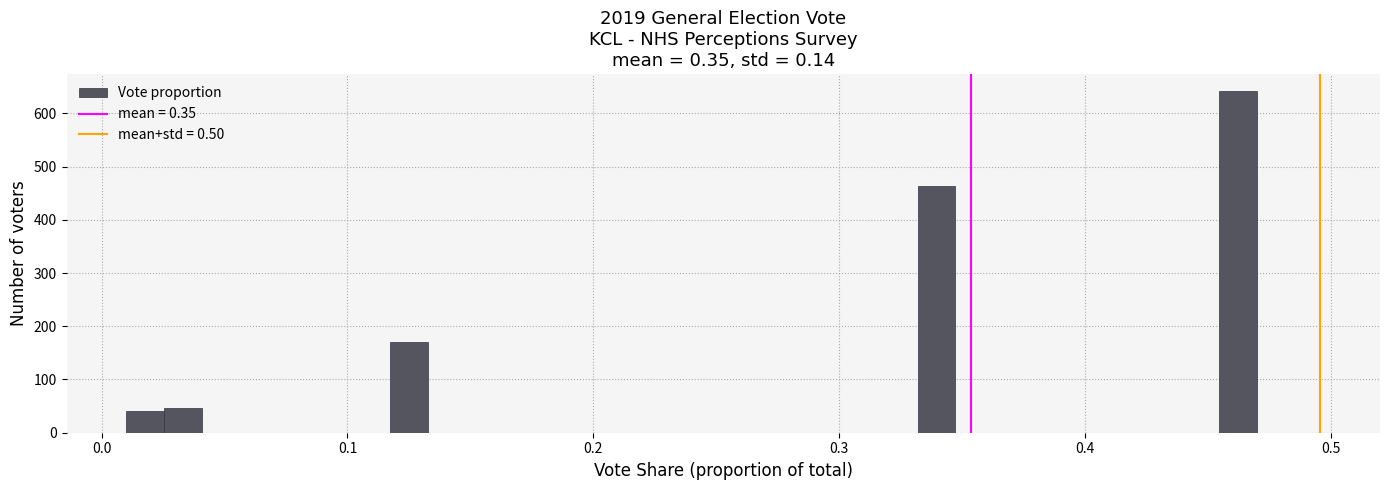

Around what value on the x-axis is the tallest bar? Give the approximate position of its centre, as read against the axis.

0.46